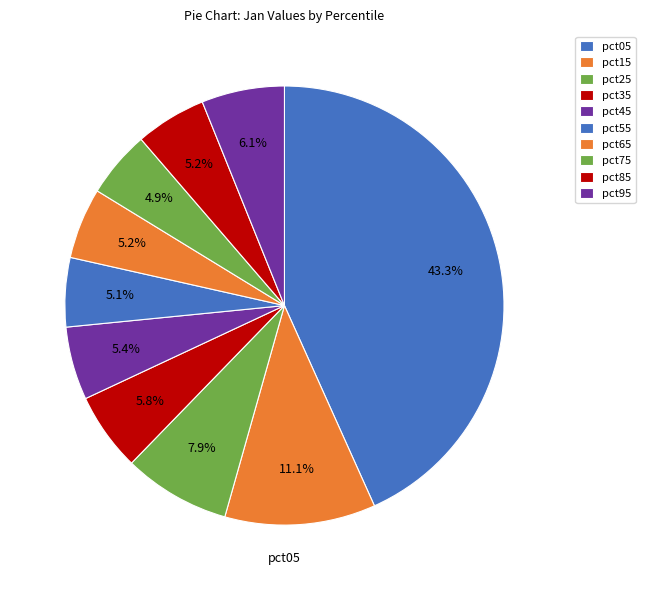

Rank the categories by value from highest to lowest.

pct05, pct15, pct25, pct95, pct35, pct45, pct65, pct85, pct55, pct75